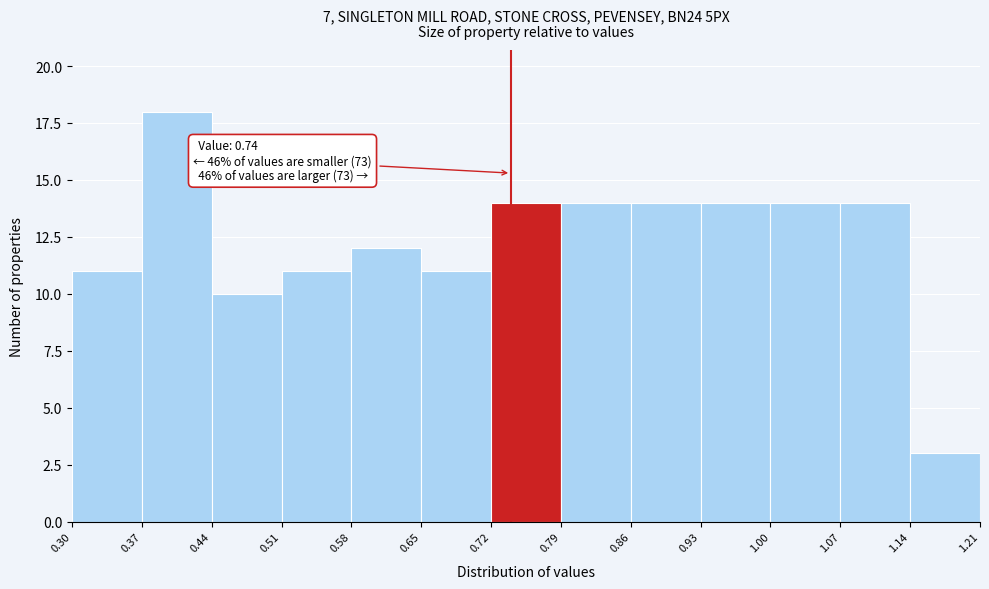

Which range on the x-axis has the tallest bar?

0.37 to 0.44